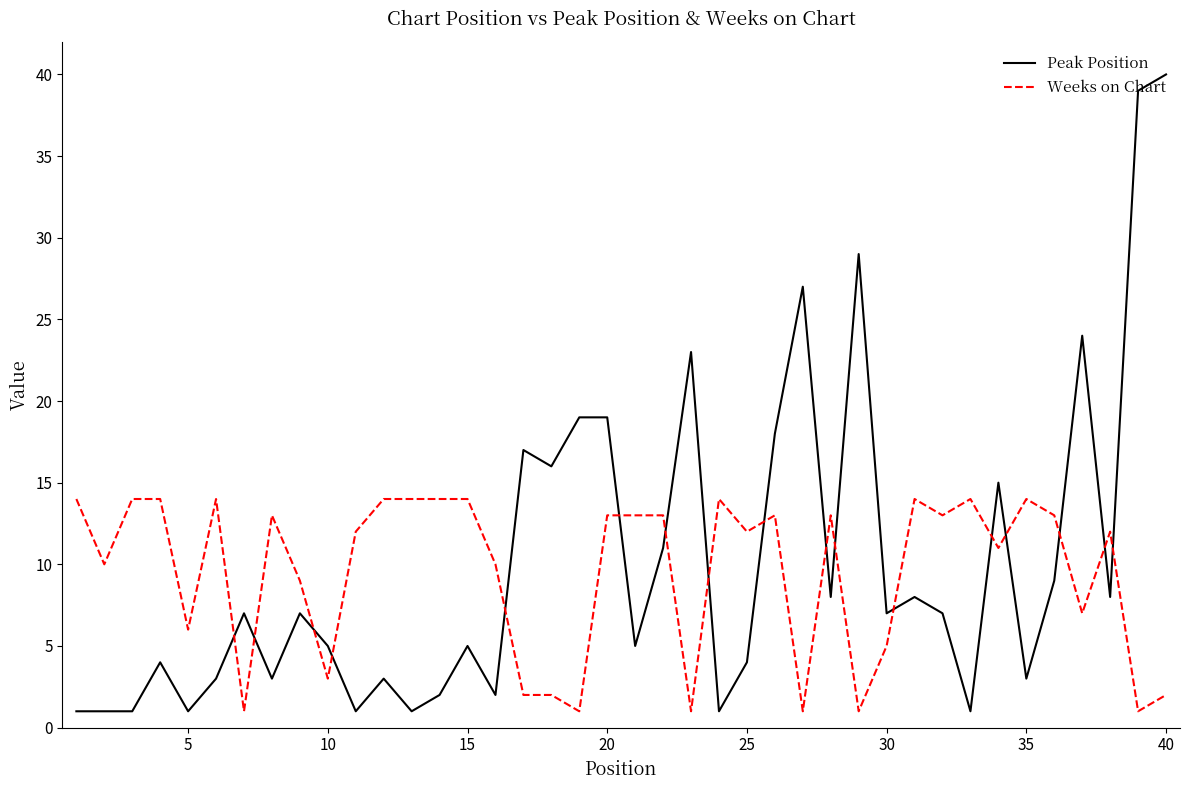

What is the greatest value displayed?

40